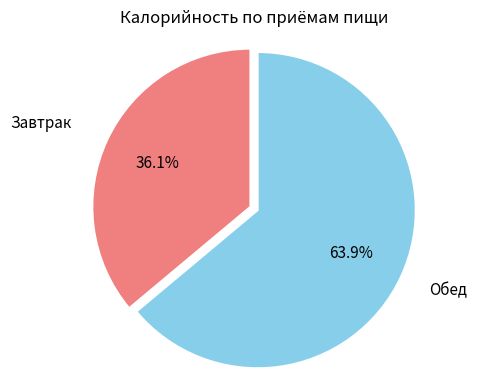

What is the smallest slice in the pie chart?

Завтрак